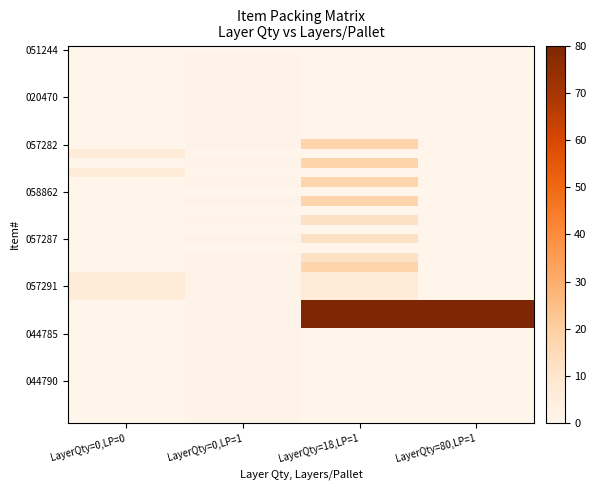

At how many categories does at least one series exceed 9?

2